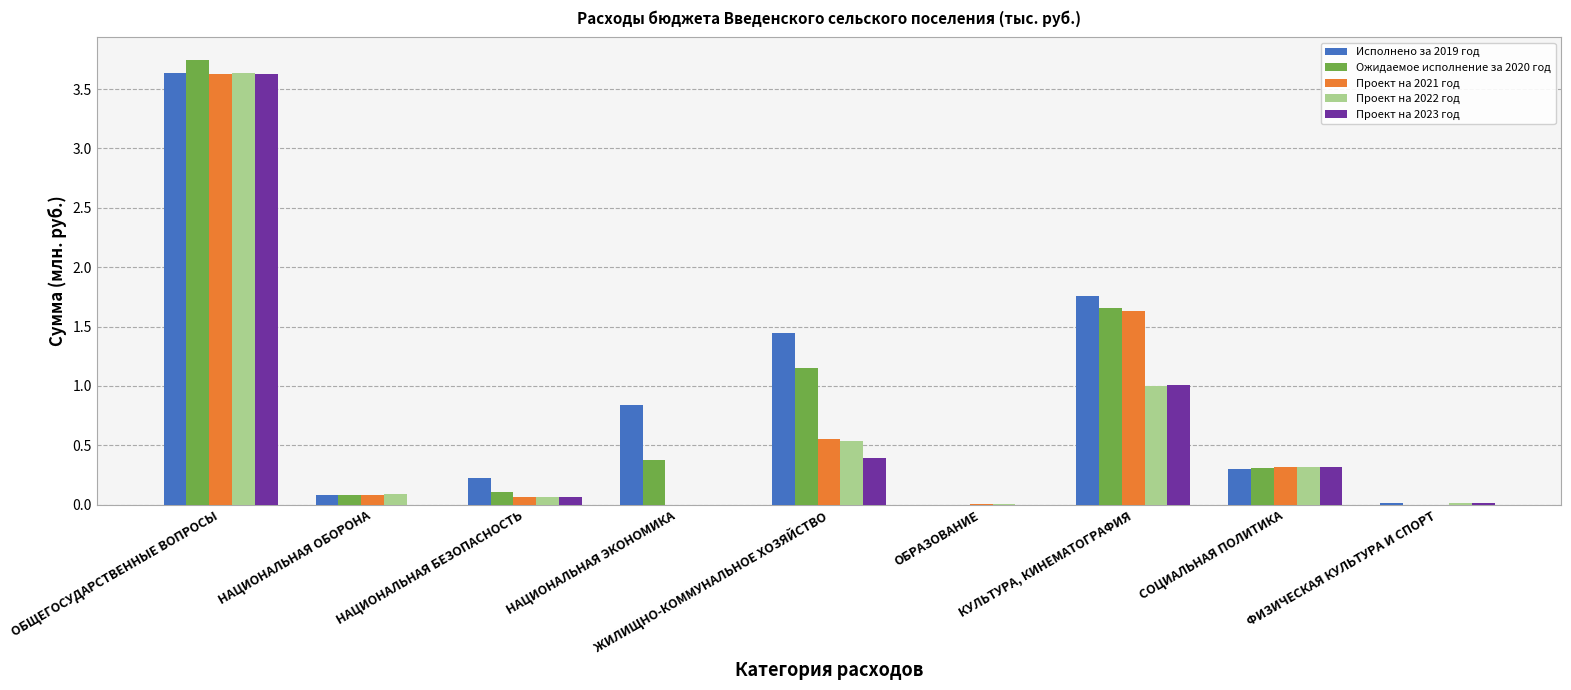

The Исполнено за 2019 год series shows 0.3 at СОЦИАЛЬНАЯ ПОЛИТИКА. True or false?

True